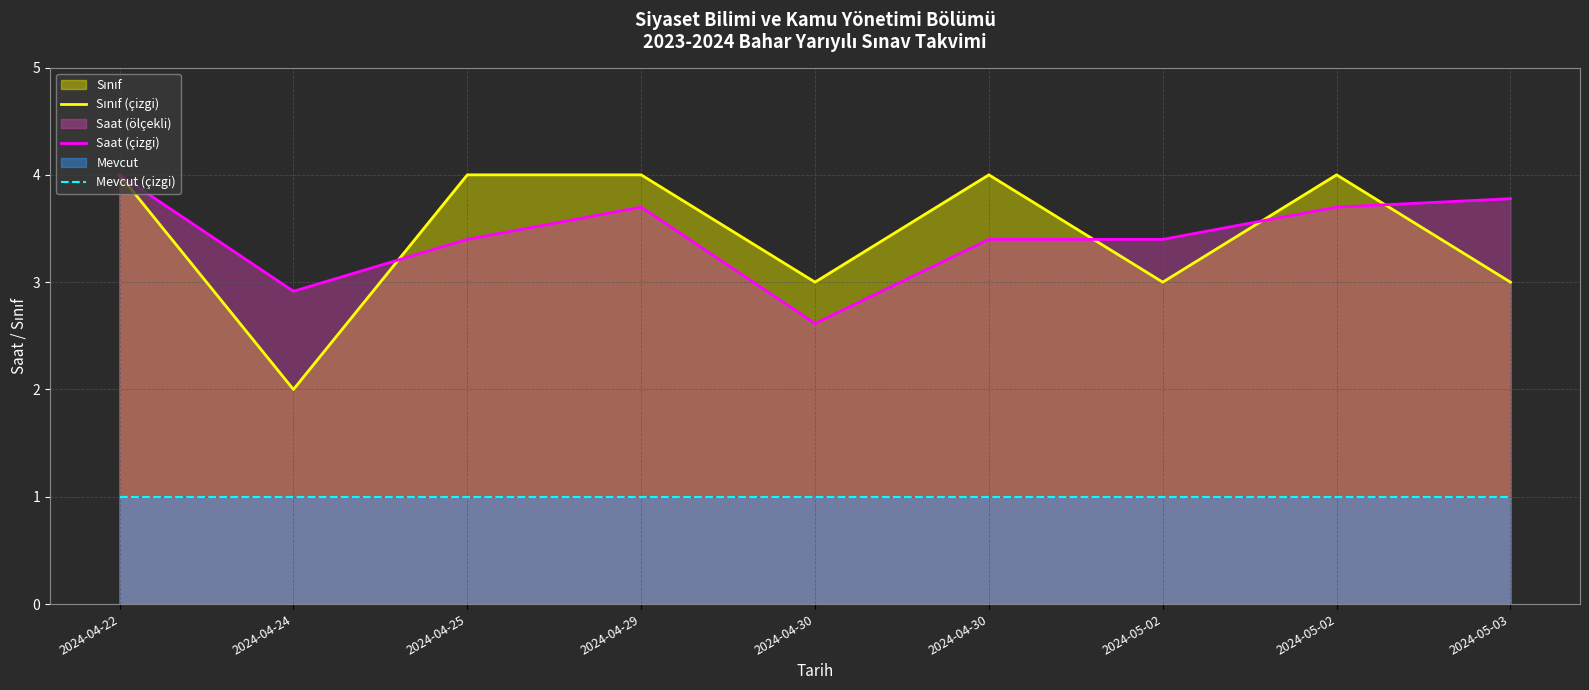

How many lines are shown in the chart?

3